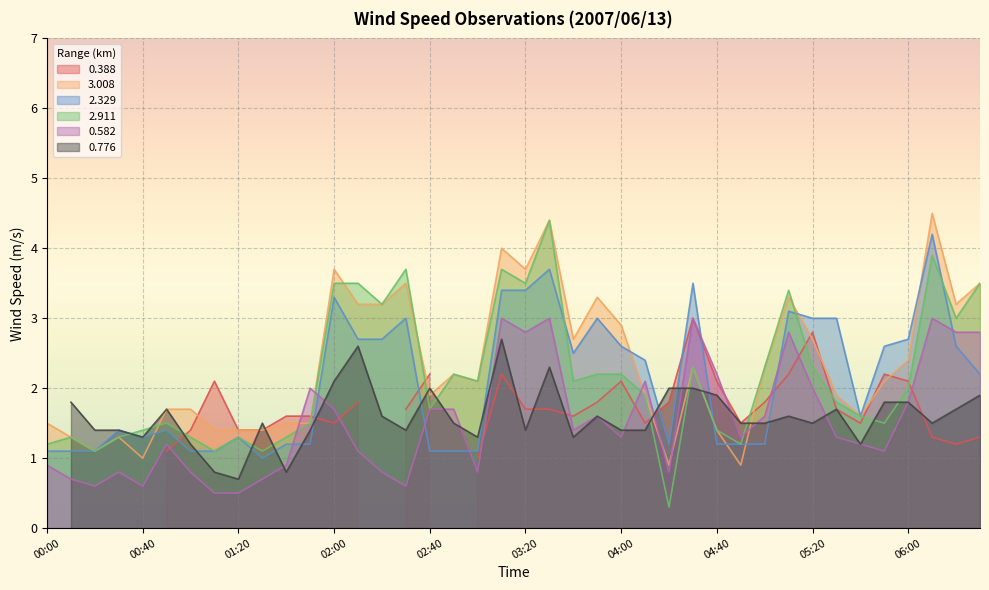

How many data points in 2.329 are above 2?

20